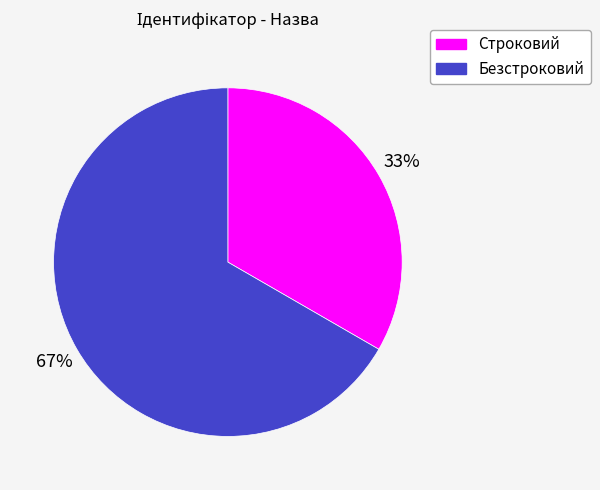

What is the ratio of the value at Безстроковий to the value at Строковий?

2.0